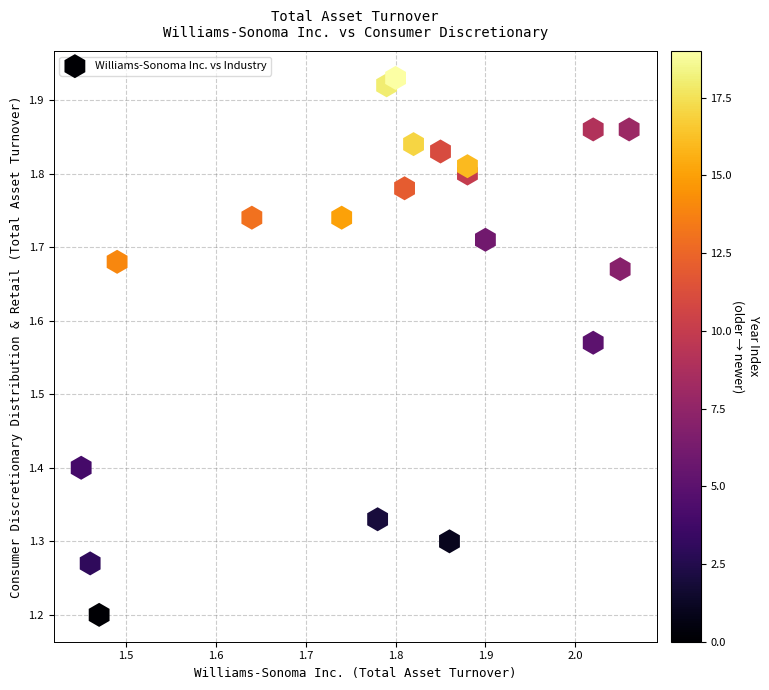

What Y value in the scatter plot is closest to 1?

1.2